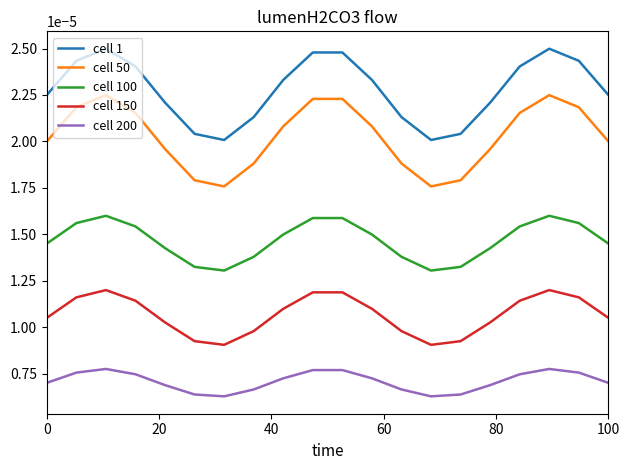

List the series in order of their peak value, highest first.

cell 1, cell 50, cell 100, cell 150, cell 200